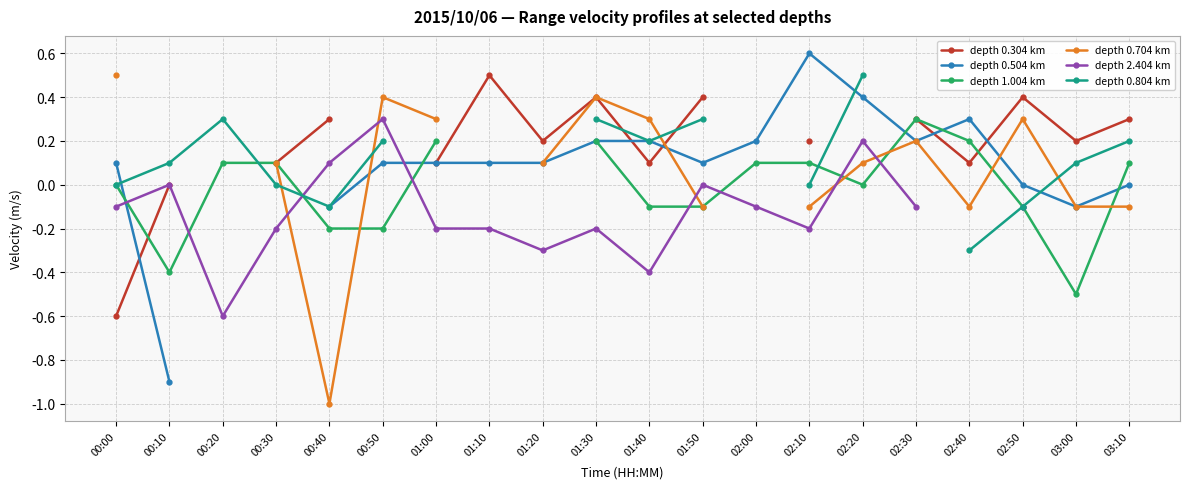

Is the value of depth 2.404 km at 00:20 greater than the value of depth 0.304 km at 02:10?

No